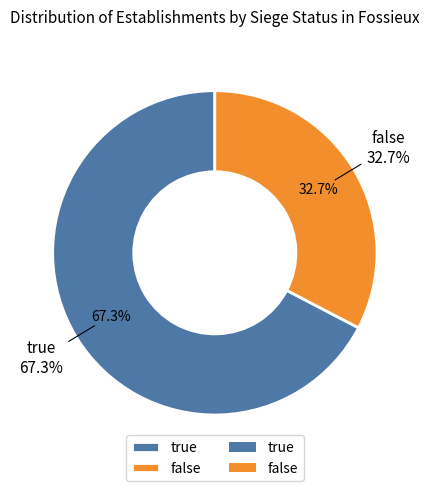

Which category has the biggest portion of the pie?

true